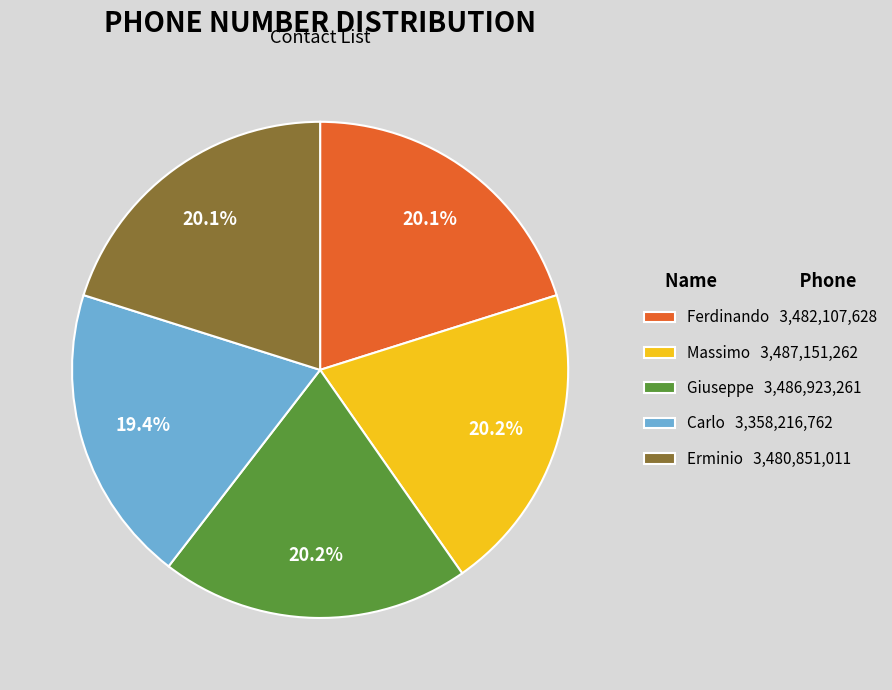

Approximately how many times larger is the value at Giuseppe 3,486,923,261 compared to Massimo 3,487,151,262?

1.0